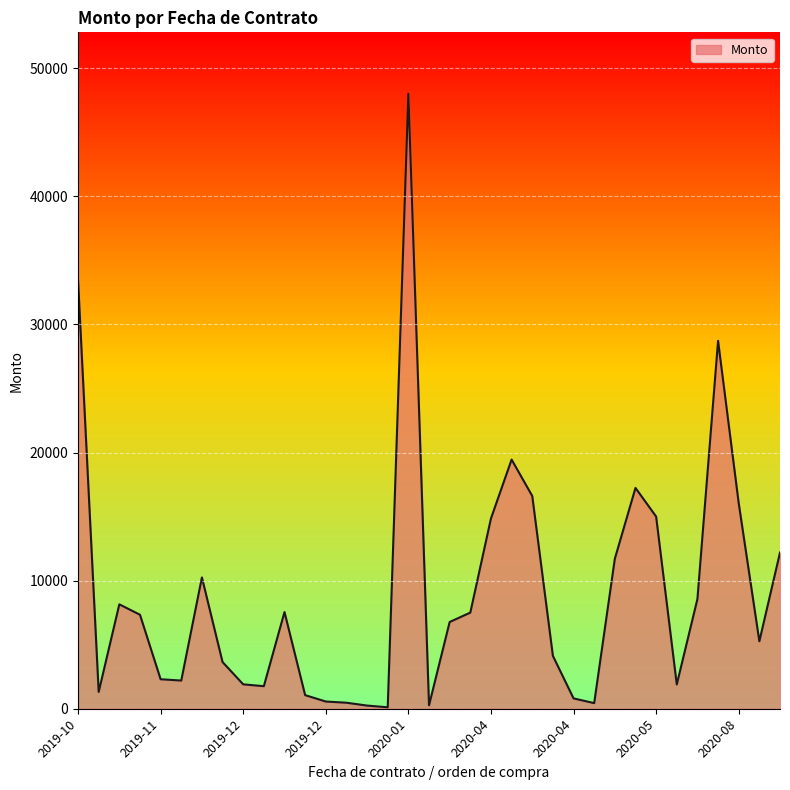

What is the difference between the maximum and minimum values?

47887.5